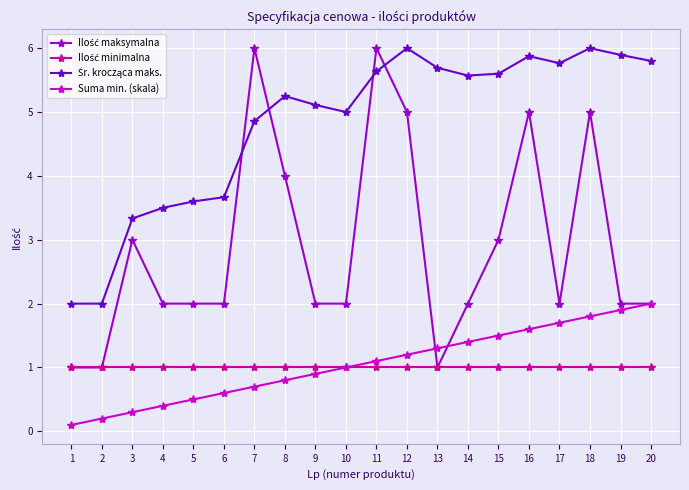

What is the difference between the highest and lowest values at 5?

3.1